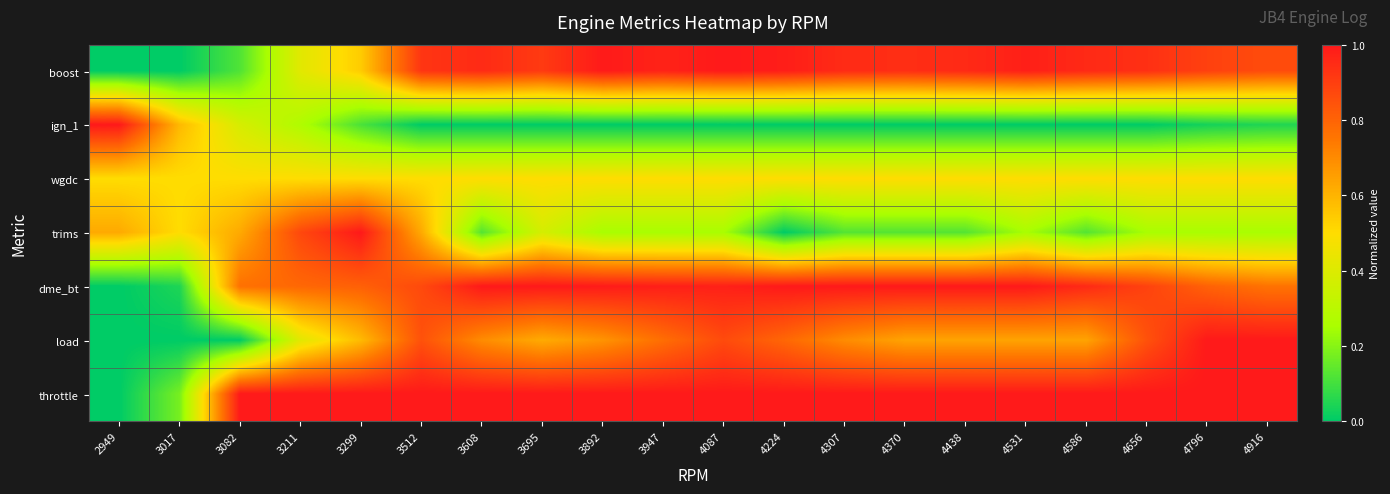

Reading right to left, list all the values displayed in this chart.

boost: 4916=0.9	4796=0.9	4656=0.9	4586=1.0	4531=1.0	4438=1.0	4370=0.9	4307=1.0	4224=1.0	4087=1.0	3947=1.0	3892=1.0	3695=0.9	3608=1.0	3512=0.9	3299=0.5	3211=0.4	3082=0.1	3017=0.0	2949=0.0
ign_1: 4916=0.0	4796=0.0	4656=0.0	4586=0.0	4531=0.0	4438=0.0	4370=0.0	4307=0.0	4224=0.0	4087=0.0	3947=0.0	3892=0.0	3695=0.0	3608=0.0	3512=0.0	3299=0.1	3211=0.3	3082=0.4	3017=0.6	2949=1.0
wgdc: 4916=0.5	4796=0.5	4656=0.5	4586=0.5	4531=0.5	4438=0.5	4370=0.5	4307=0.5	4224=0.5	4087=0.5	3947=0.5	3892=0.5	3695=0.5	3608=0.5	3512=0.5	3299=0.5	3211=0.5	3082=0.5	3017=0.5	2949=0.5
trims: 4916=0.2	4796=0.2	4656=0.2	4586=0.1	4531=0.2	4438=0.1	4370=0.1	4307=0.1	4224=0.0	4087=0.2	3947=0.2	3892=0.2	3695=0.4	3608=0.1	3512=0.6	3299=1.0	3211=0.9	3082=0.6	3017=0.5	2949=0.6
dme_bt: 4916=0.8	4796=0.8	4656=0.9	4586=1.0	4531=1.0	4438=1.0	4370=1.0	4307=1.0	4224=1.0	4087=1.0	3947=1.0	3892=1.0	3695=1.0	3608=1.0	3512=0.9	3299=0.8	3211=0.8	3082=0.8	3017=0.0	2949=0.0
load: 4916=1.0	4796=1.0	4656=0.8	4586=0.6	4531=0.6	4438=0.6	4370=0.6	4307=0.7	4224=0.8	4087=0.9	3947=0.8	3892=0.7	3695=0.6	3608=0.7	3512=0.8	3299=0.6	3211=0.4	3082=0.0	3017=0.0	2949=0.0
throttle: 4916=1.0	4796=1.0	4656=1.0	4586=1.0	4531=1.0	4438=1.0	4370=1.0	4307=1.0	4224=1.0	4087=1.0	3947=1.0	3892=1.0	3695=1.0	3608=1.0	3512=1.0	3299=1.0	3211=1.0	3082=1.0	3017=0.2	2949=0.0